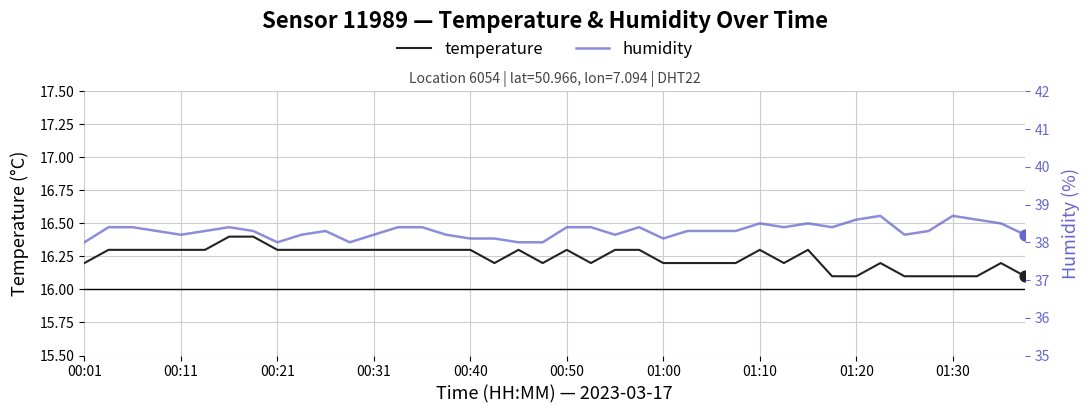

Which series reaches the maximum Y coordinate?

humidity